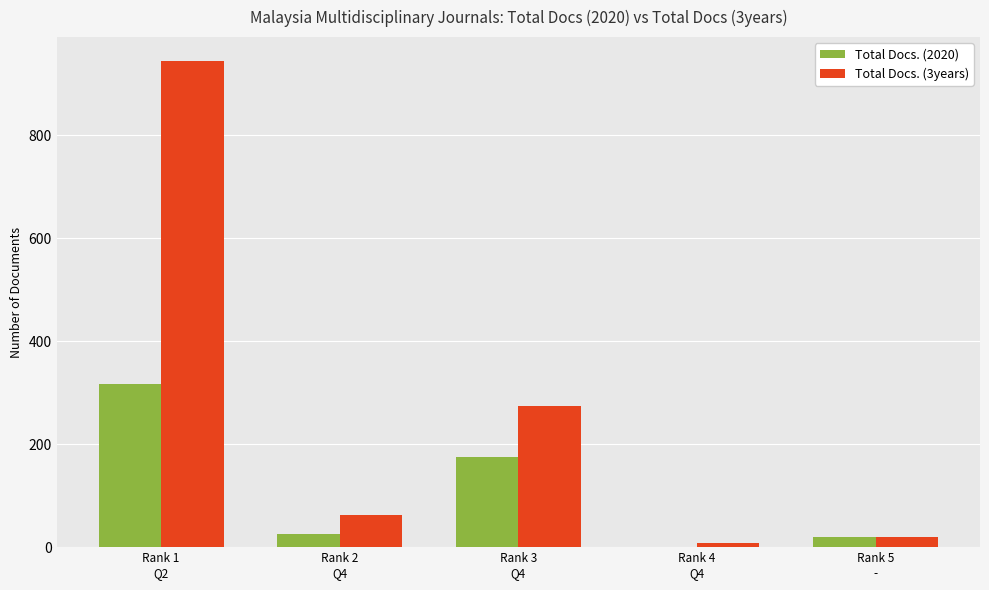

How many groups of bars are there?

5